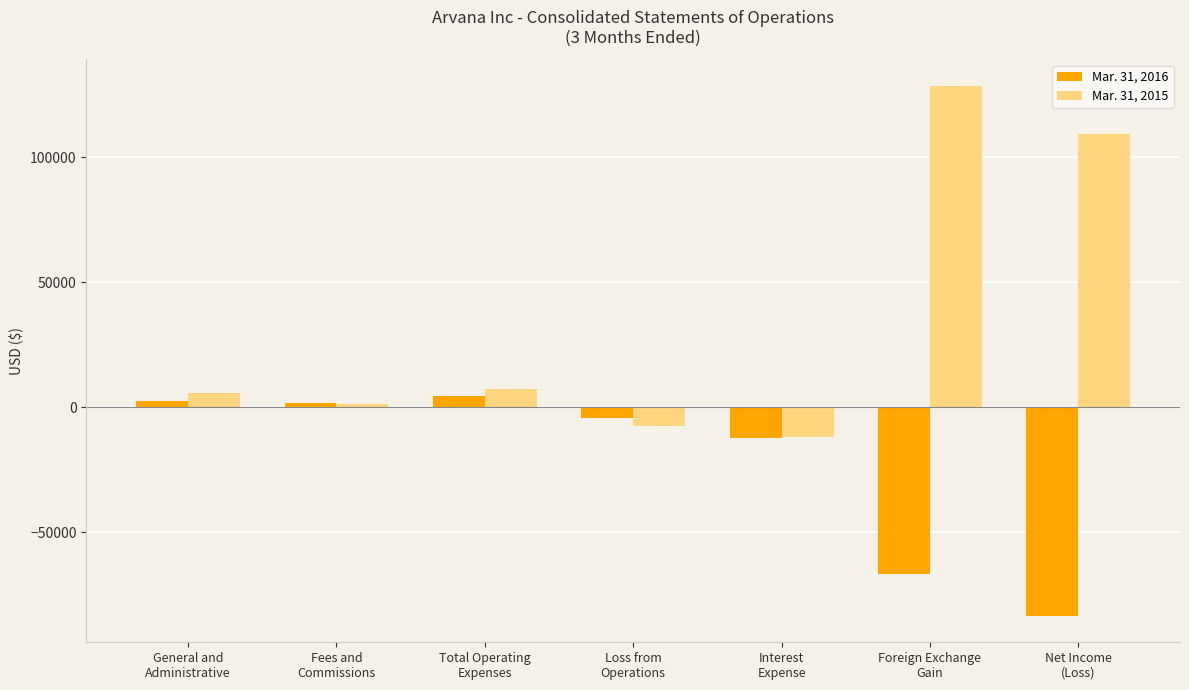

Which series has the largest range (max minus min)?

Mar. 31, 2015